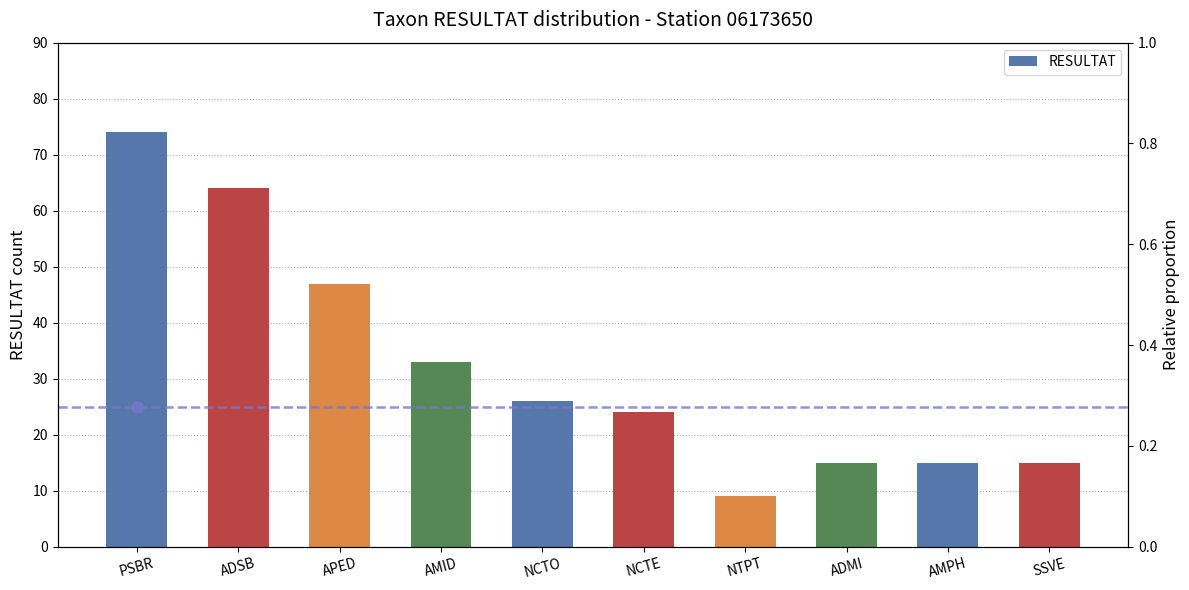

Which has a higher value, NCTE or ADMI?

NCTE